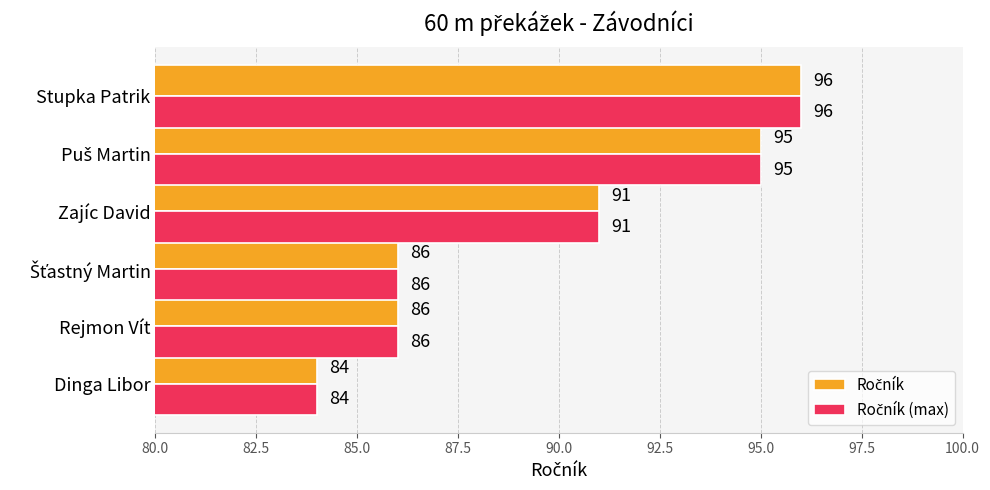

At which category is the sum across all series the highest?

Stupka Patrik